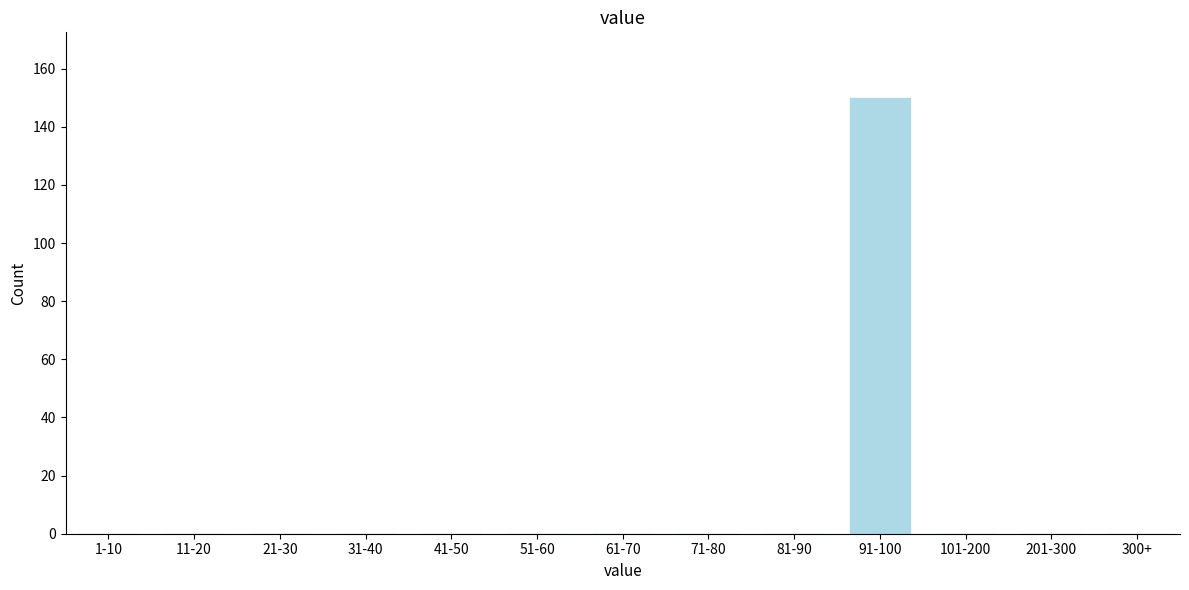

Reading right to left, extract all data points from this chart.

300+=0	201-300=0	101-200=0	91-100=150	81-90=0	71-80=0	61-70=0	51-60=0	41-50=0	31-40=0	21-30=0	11-20=0	1-10=0